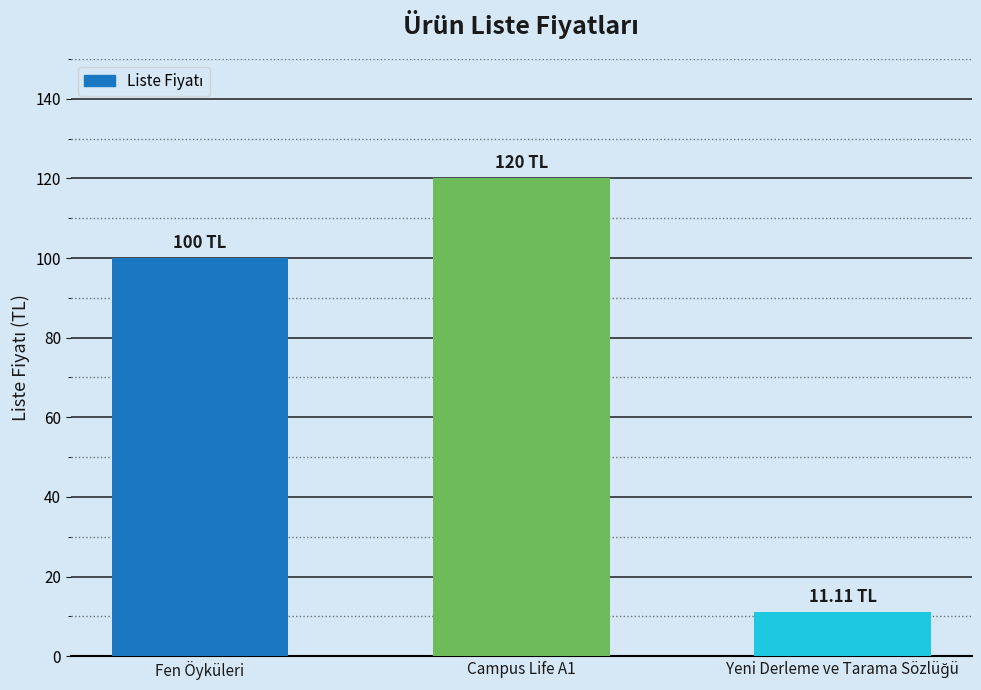

Which has a higher value, Campus Life A1 or Fen Öyküleri?

Campus Life A1